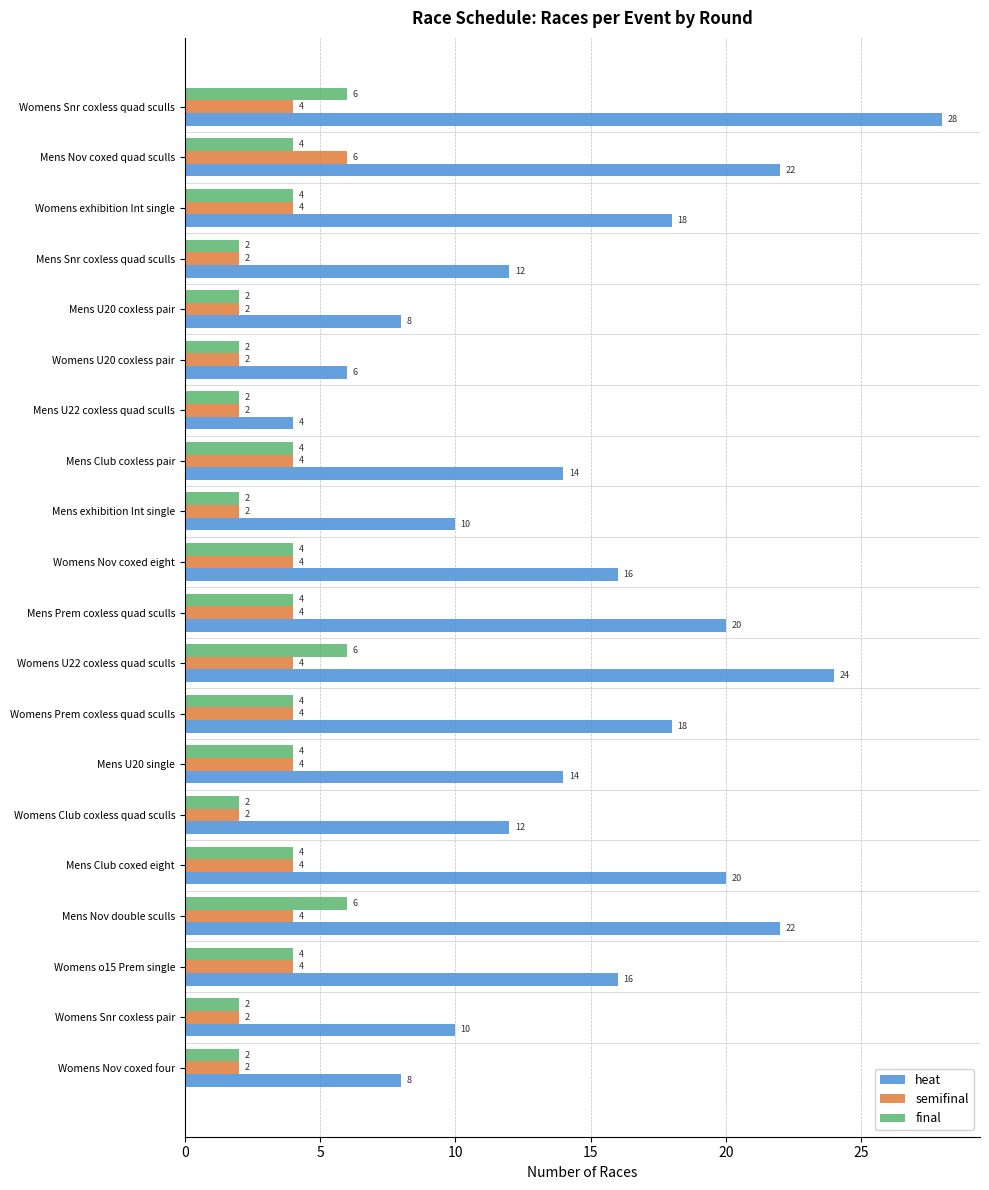

Which series has the largest total across all categories?

heat